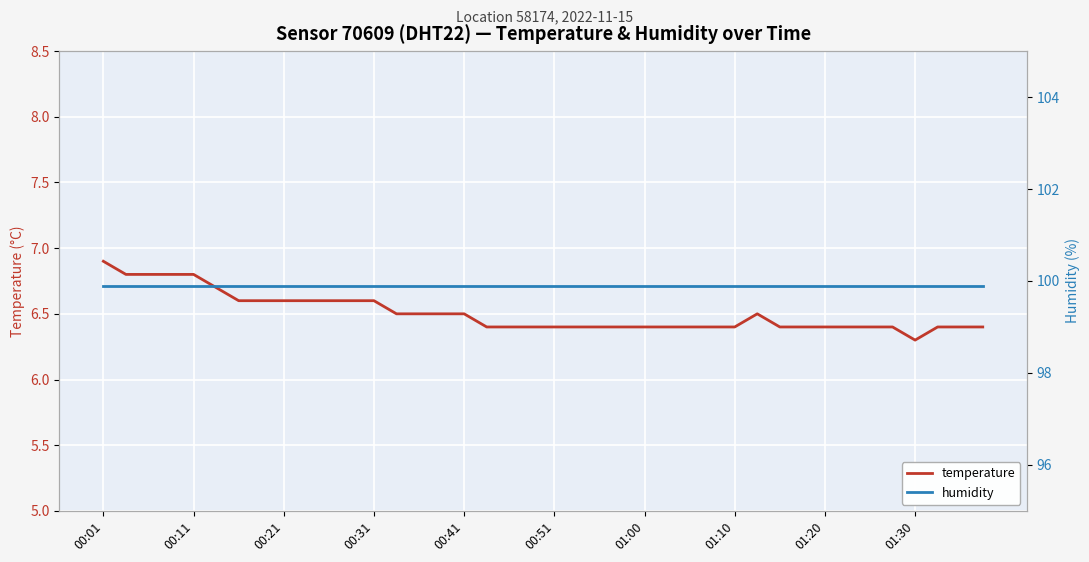

What is the maximum value for temperature?

6.9